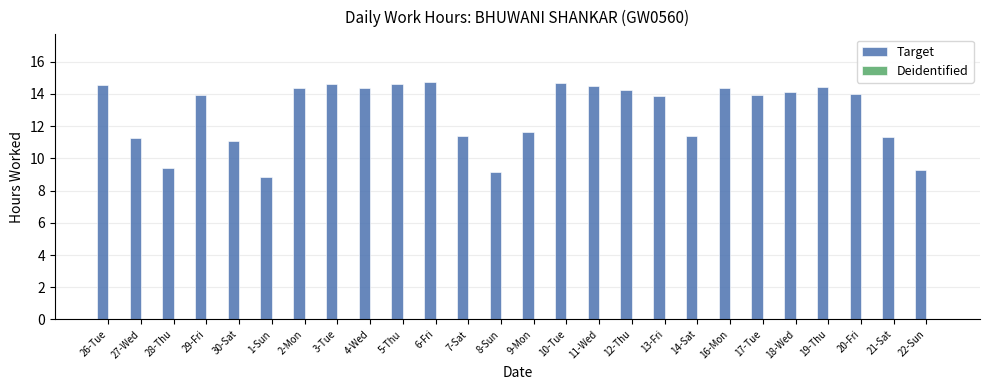

What is the smallest value displayed?

8.9